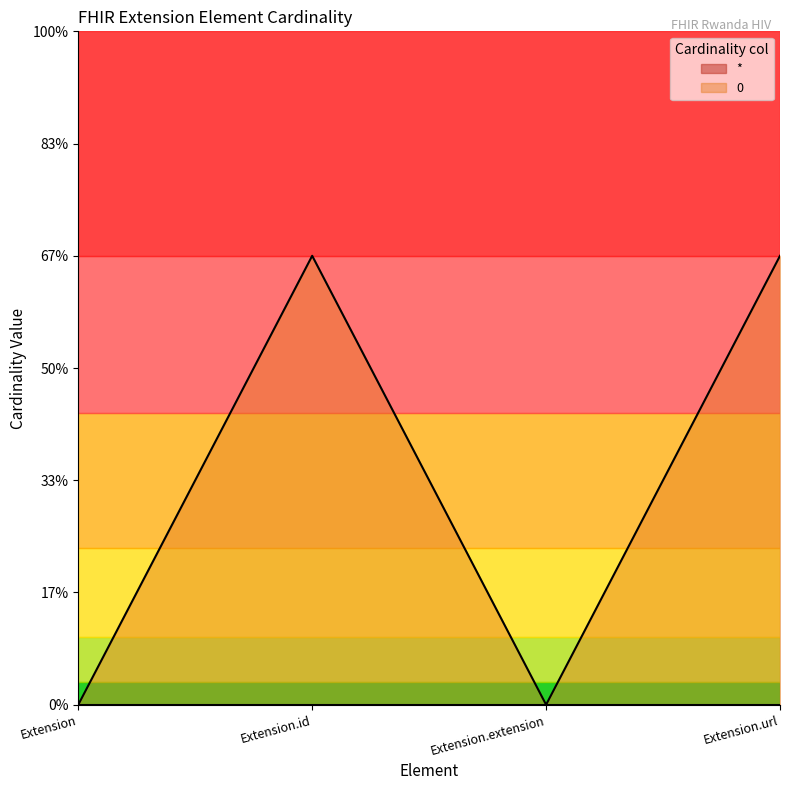

What is the approximate value at Extension.id?

1